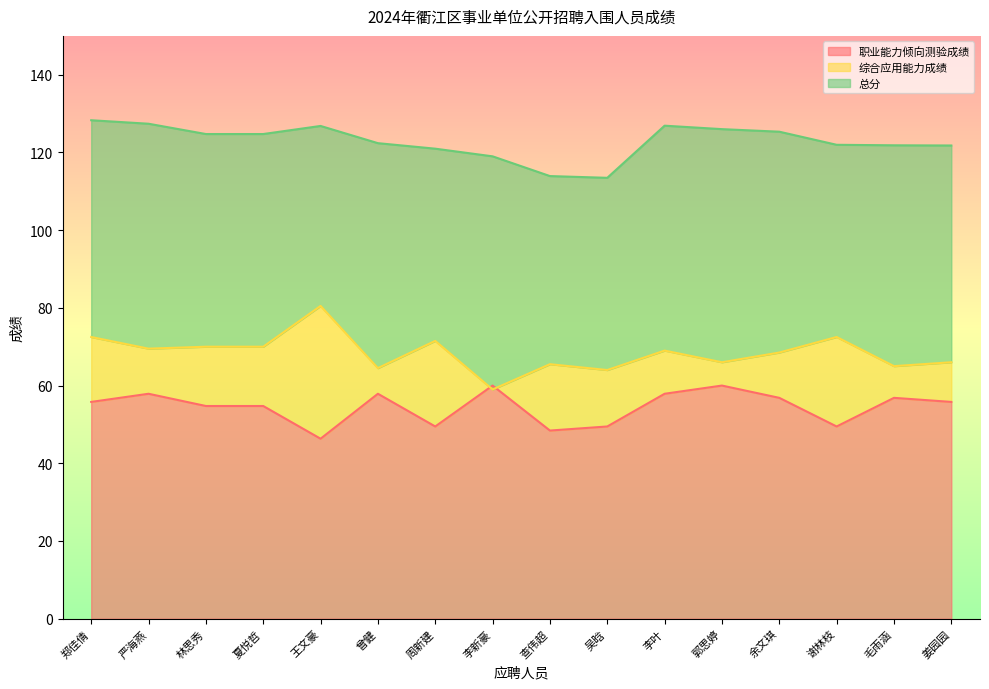

How many distinct data groups are displayed?

3